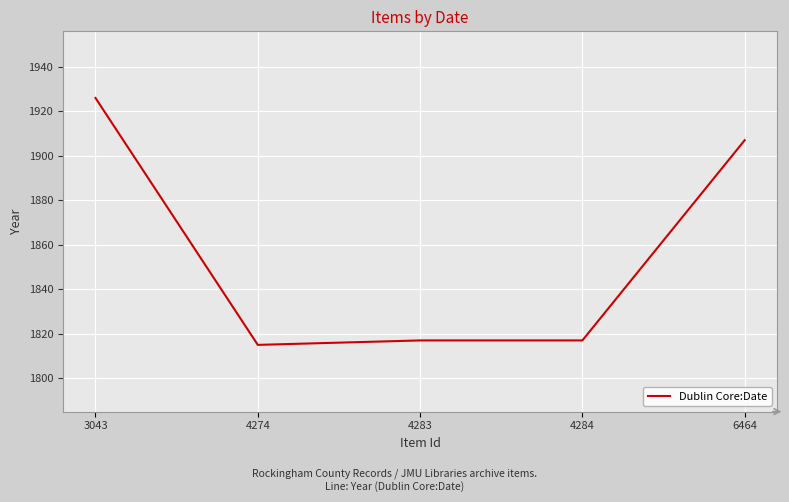

Reading left to right, extract all data points from this chart.

1926	1815	1817	1817	1907